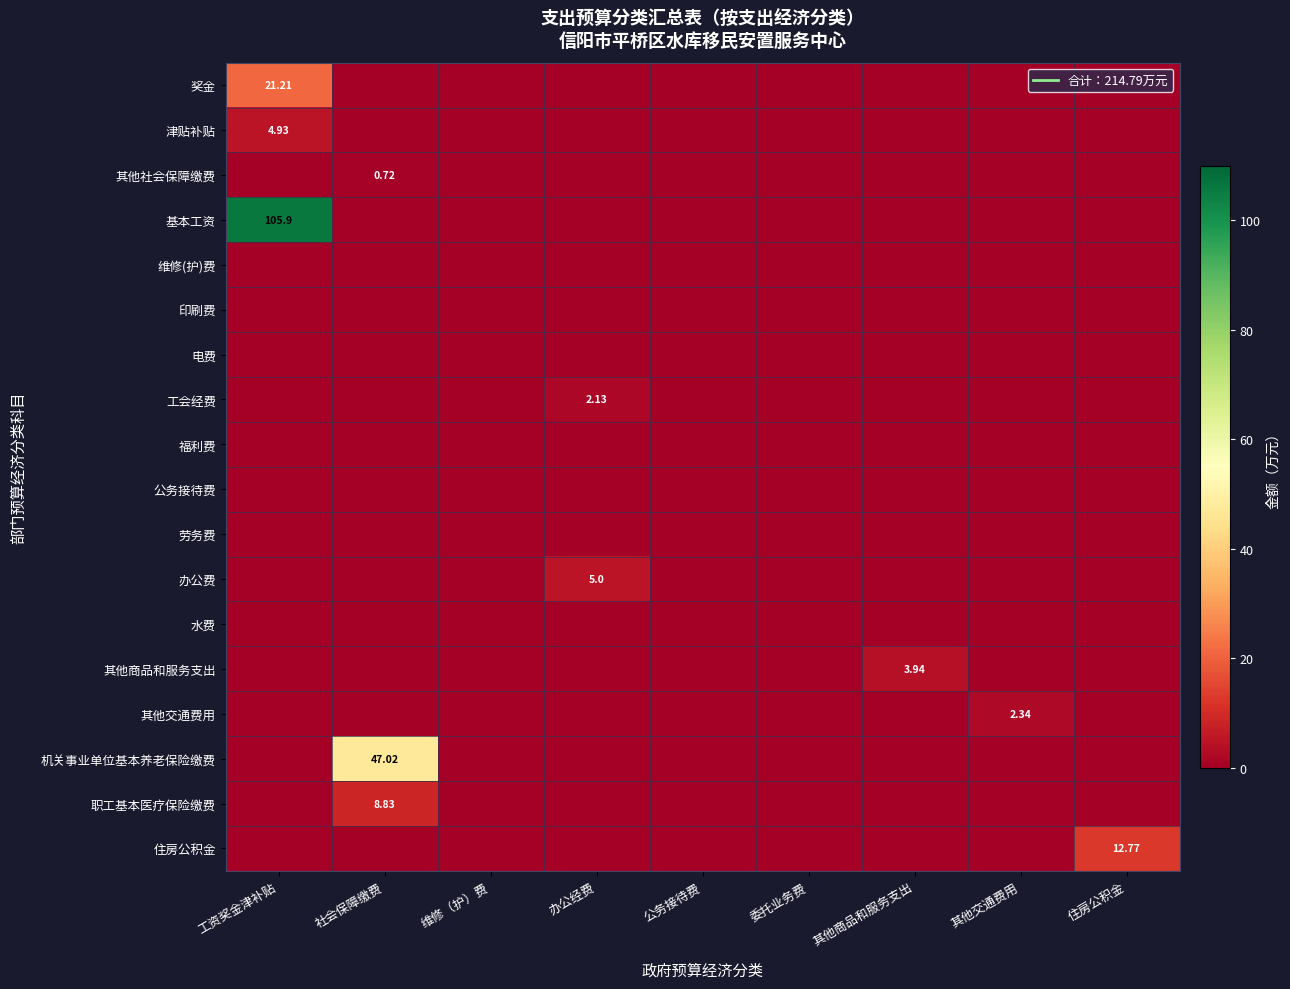

List the labels in order of 公务接待费 value, smallest first.

工资奖金津补贴, 社会保障缴费, 维修（护）费, 办公经费, 公务接待费, 委托业务费, 其他商品和服务支出, 其他交通费用, 住房公积金